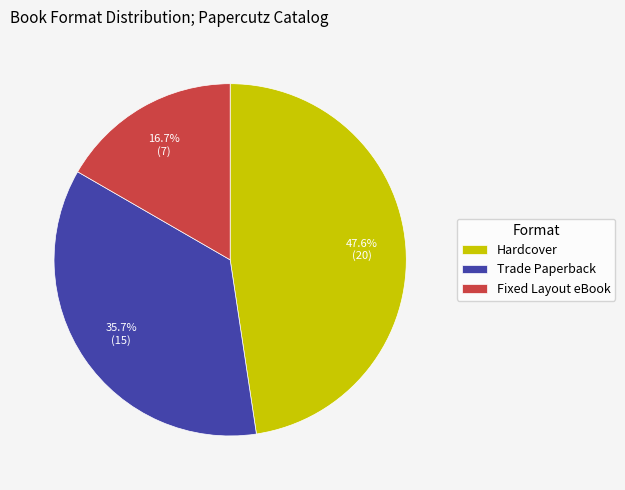

To the nearest percent, what is the difference between the largest and smallest slice percentages?

31%